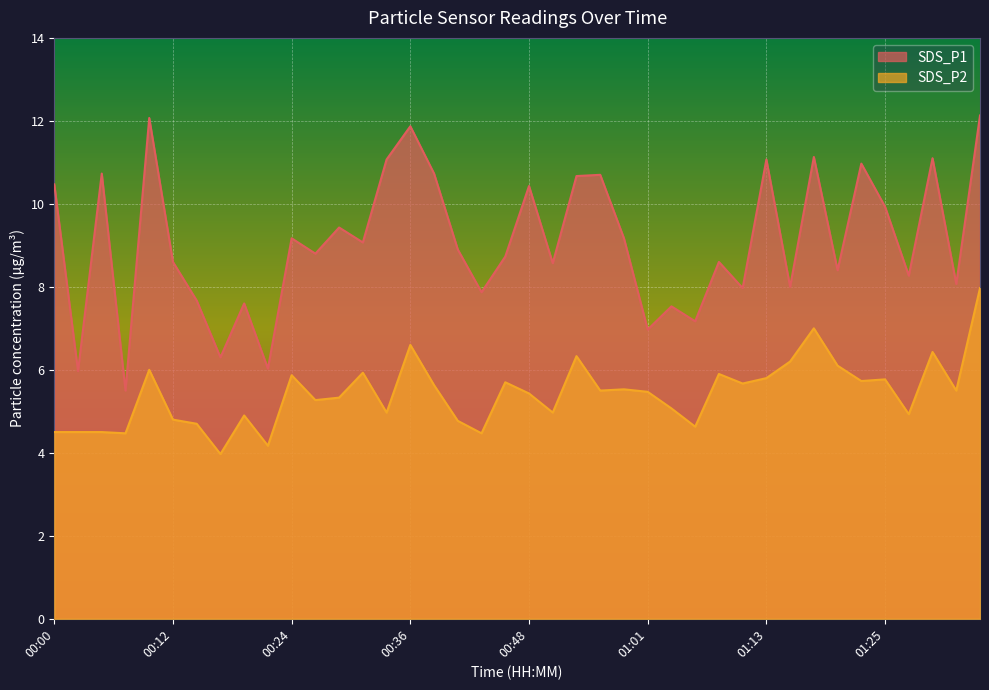

What is the sum of all SDS_P2 values?

217.0